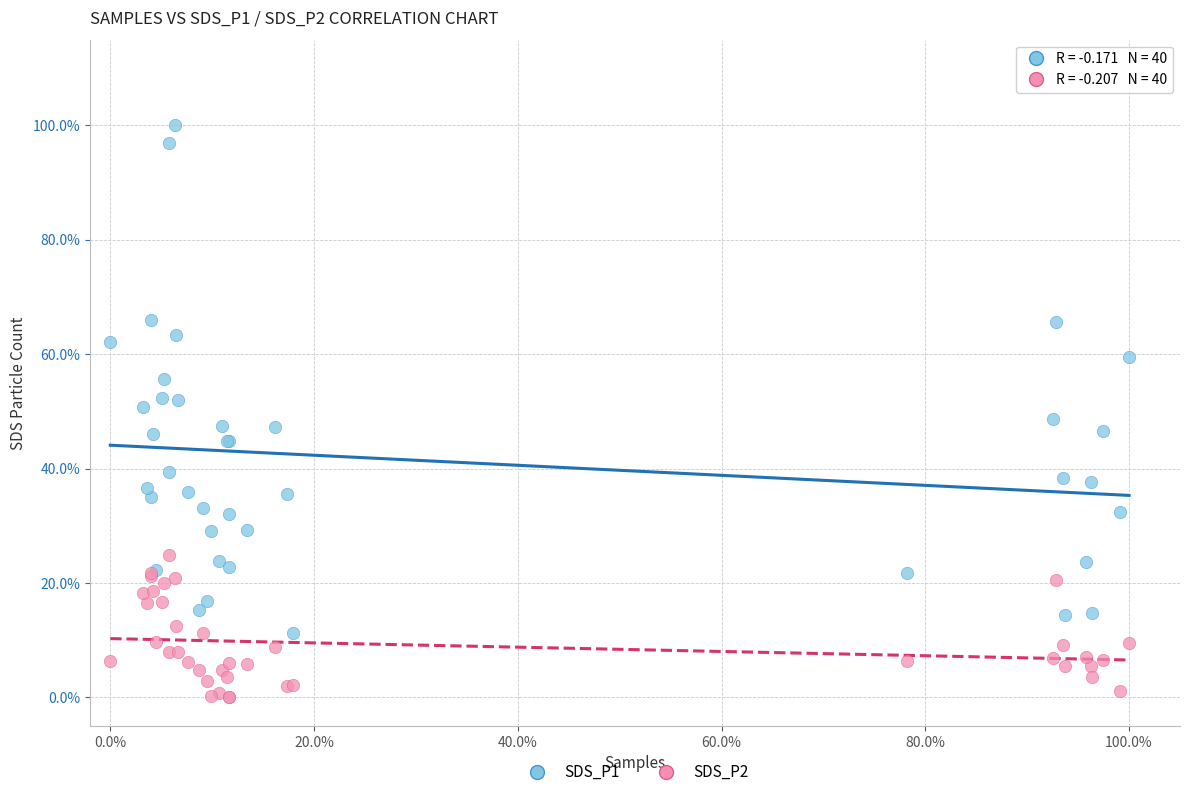

What are all the series names shown in the legend?

SDS_P1, SDS_P2